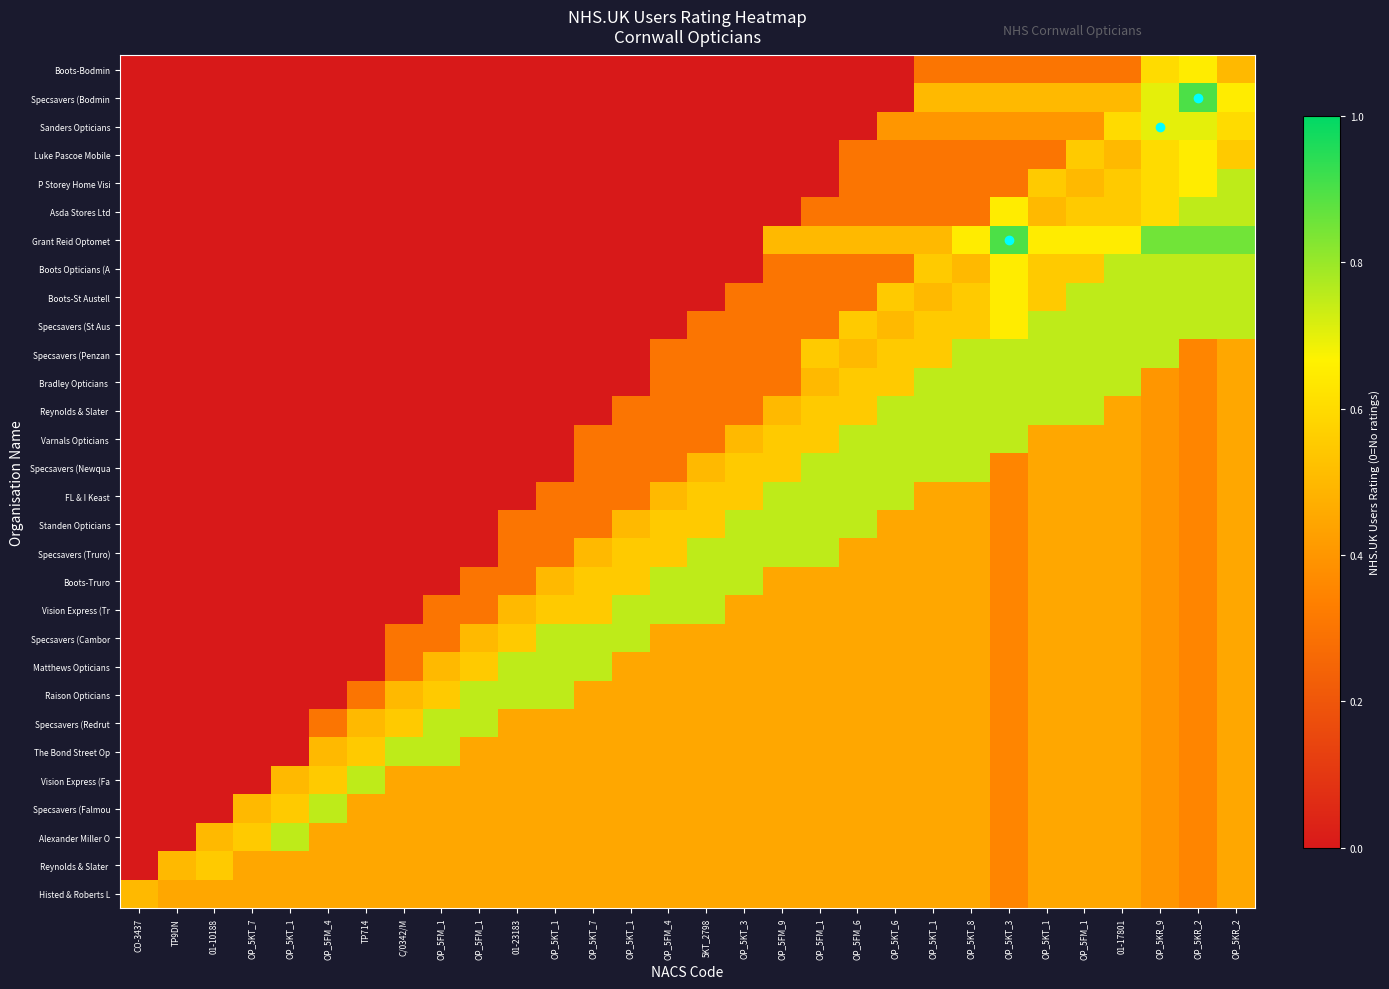

What is the total value across all series at OP_5KT_1?

2.7